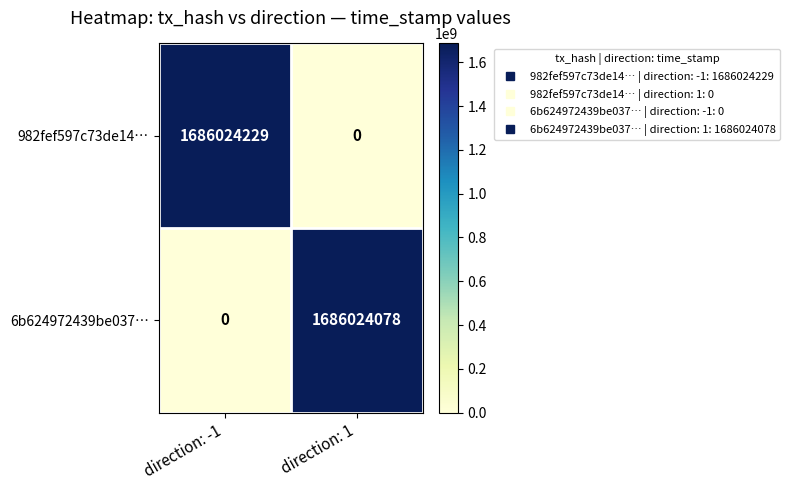

Which series has the largest total across all categories?

982fef597c73de14…